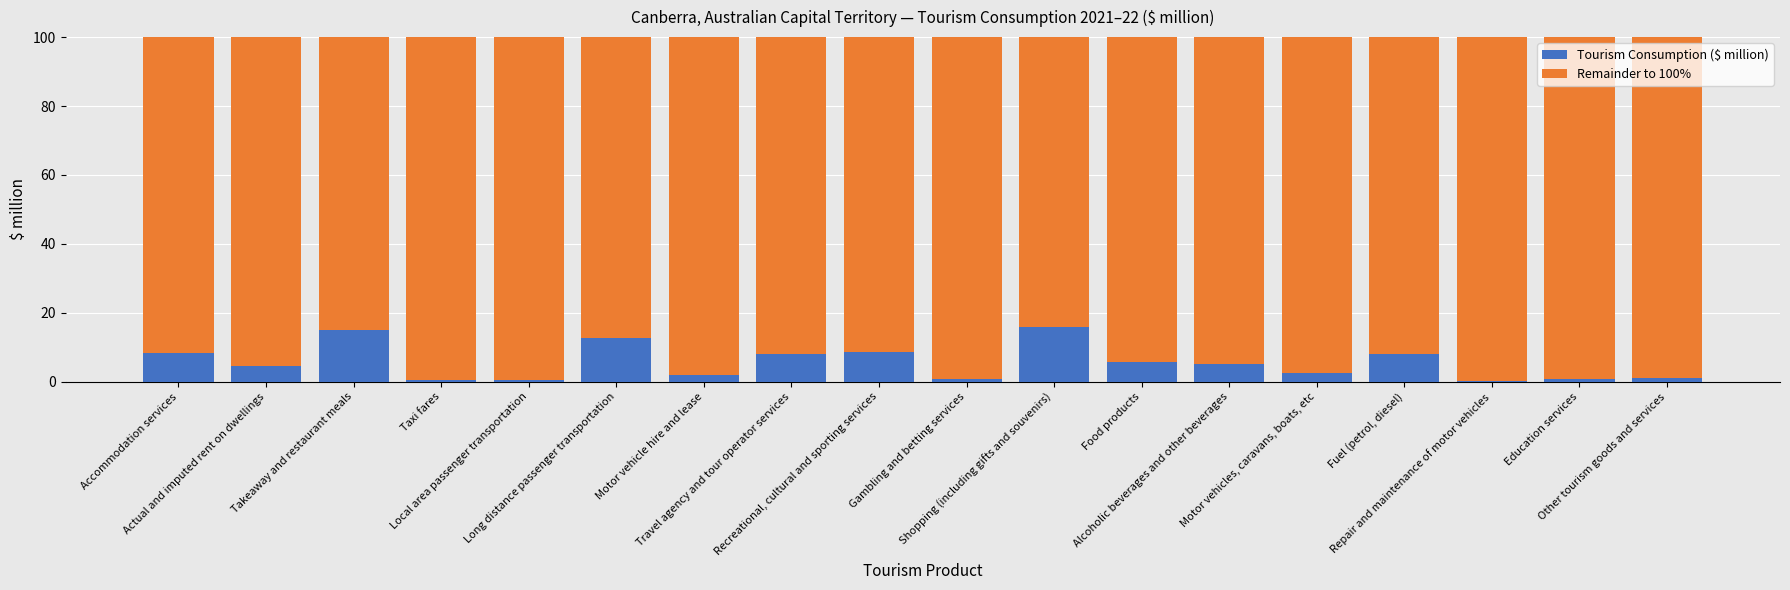

What is the maximum value for Tourism Consumption ($ million)?

15.8